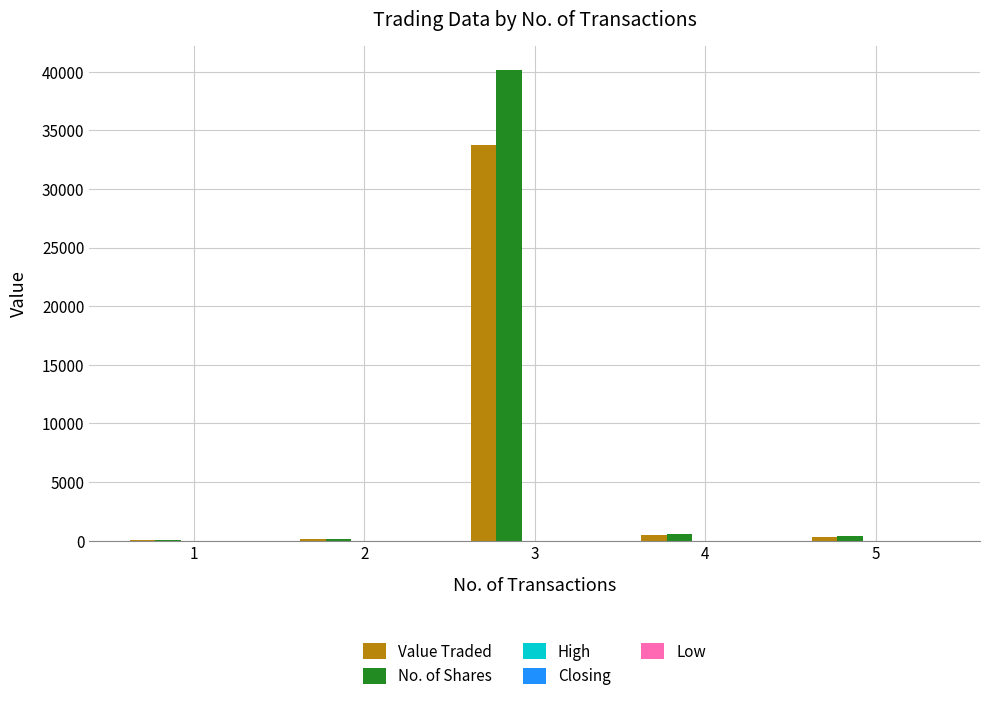

What is the maximum value shown in the chart?

40153.4